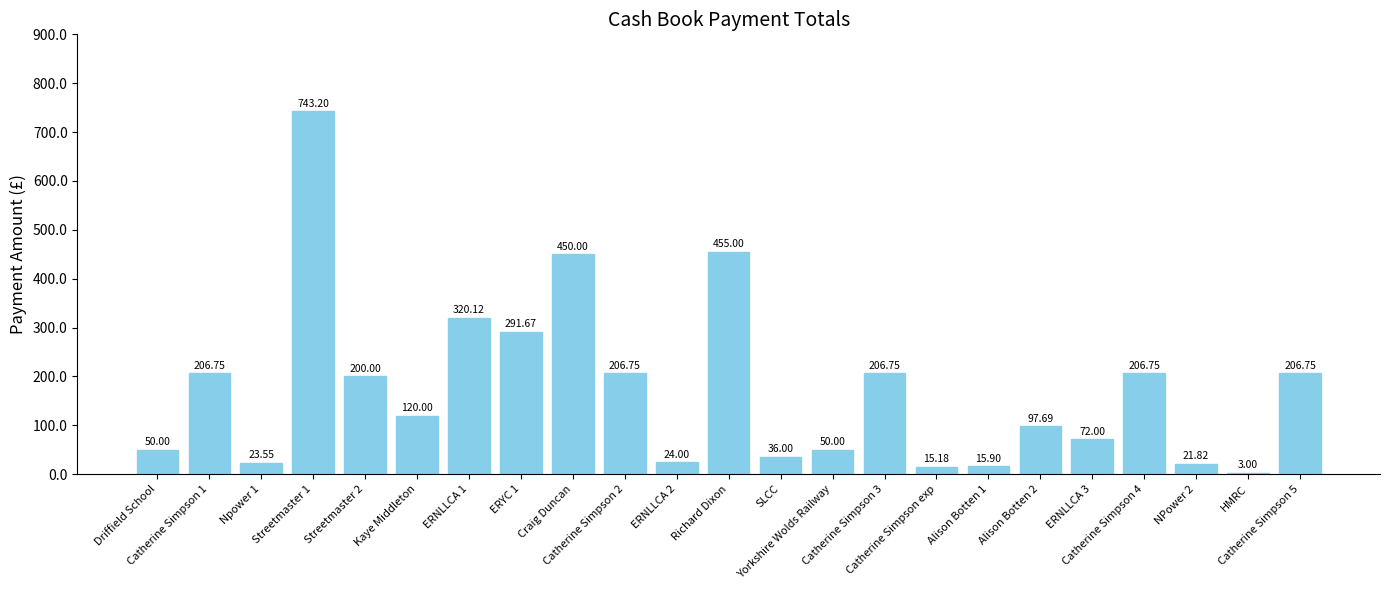

True or false: the data shows 743.2 at Streetmaster 1.

True